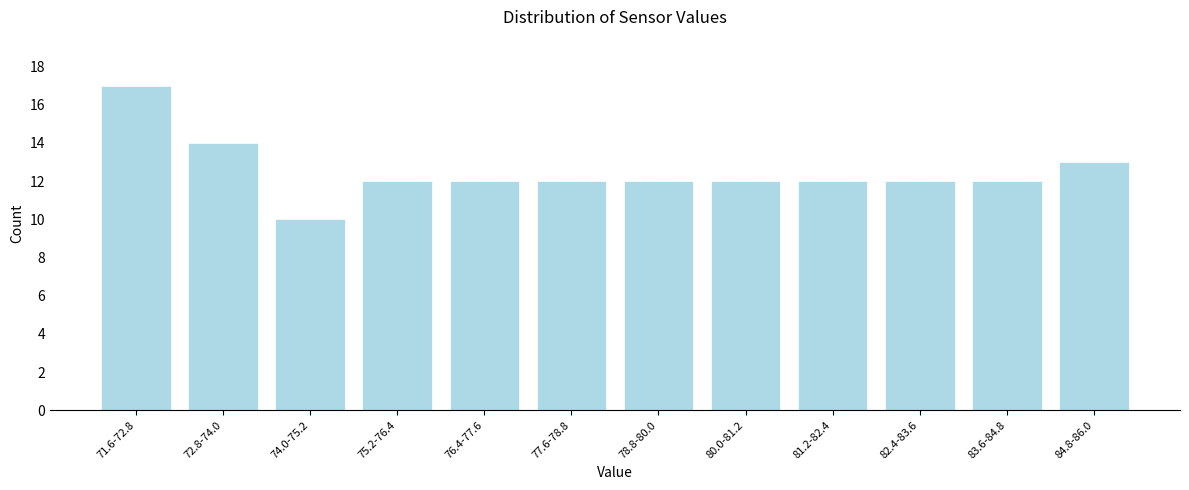

Reading right to left, list all the values displayed in this chart.

84.8-86.0=13	83.6-84.8=12	82.4-83.6=12	81.2-82.4=12	80.0-81.2=12	78.8-80.0=12	77.6-78.8=12	76.4-77.6=12	75.2-76.4=12	74.0-75.2=10	72.8-74.0=14	71.6-72.8=17